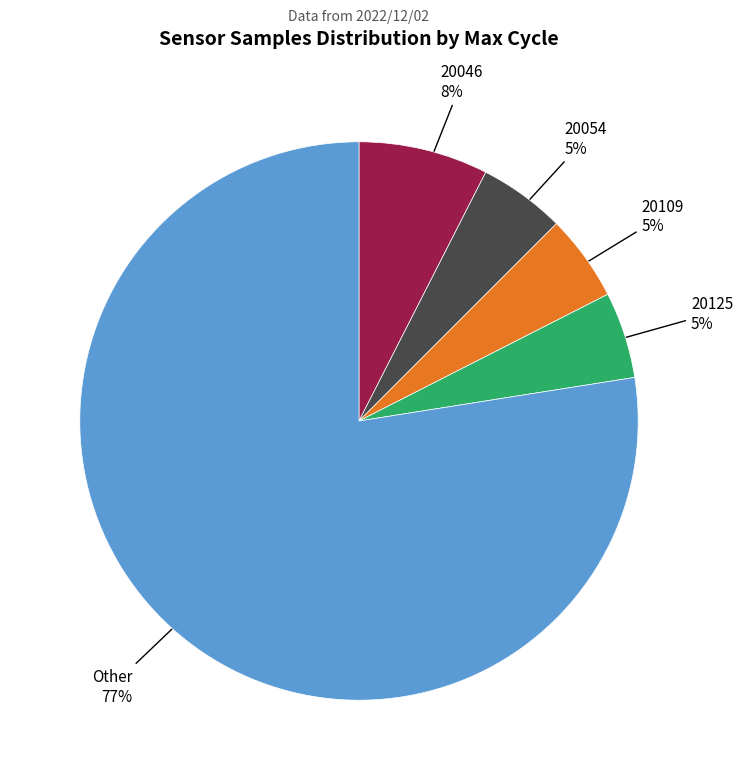

How many slices are in this pie chart?

5